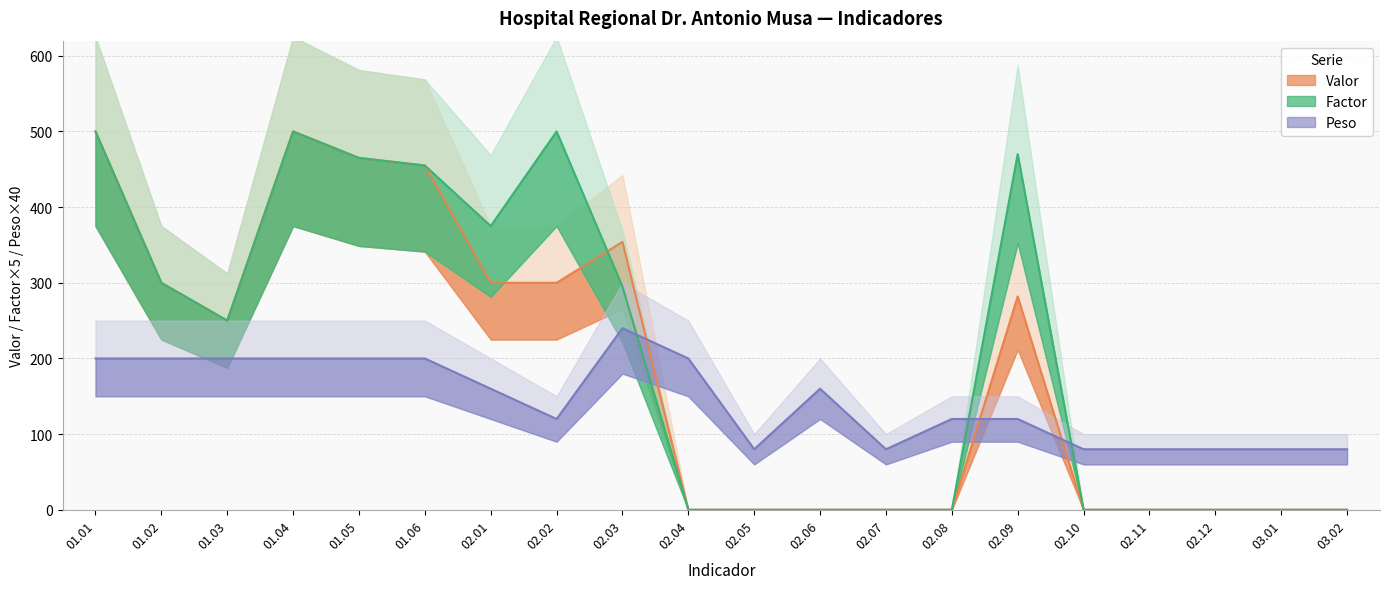

Which series has the widest spread of values?

Factor